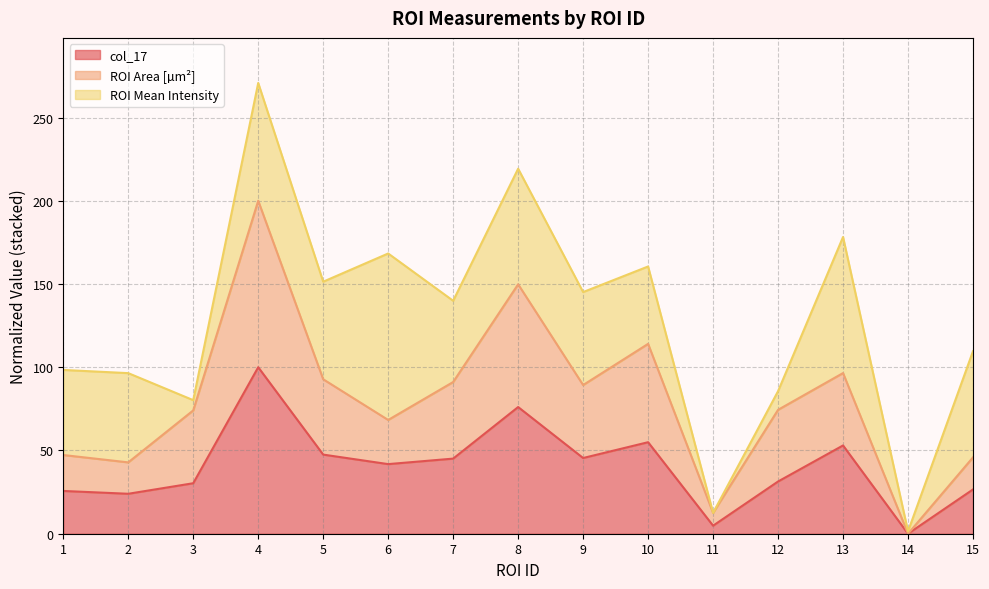

The value of col_17 at 8 is 76.1. True or false?

True